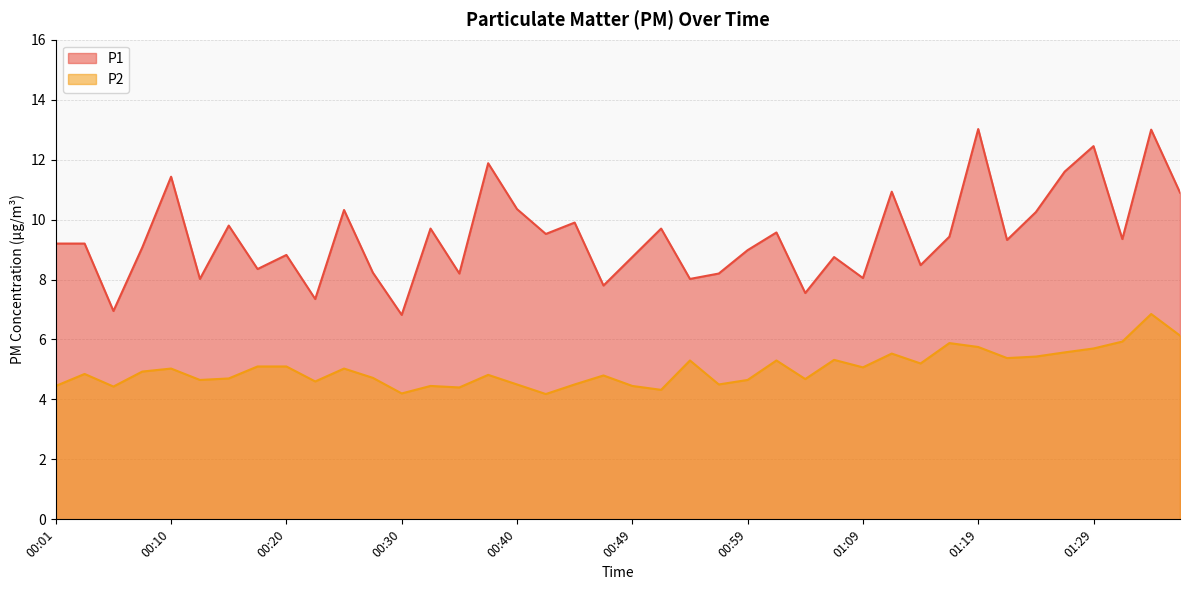

Is it true that P1 equals 8.8 at 00:49?

True